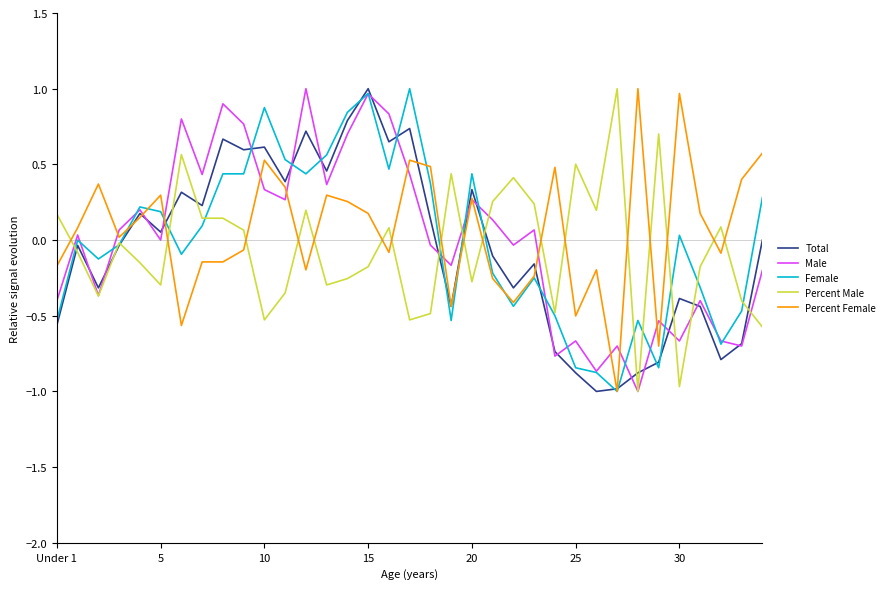

What is the highest value of the Total series?

1.0